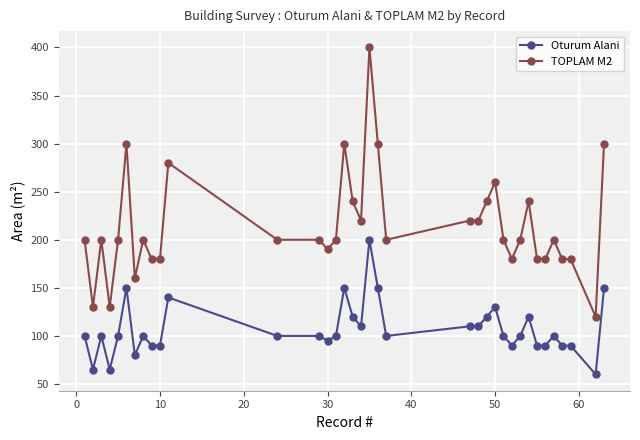

What is the sum of all Oturum Alani values?

3855